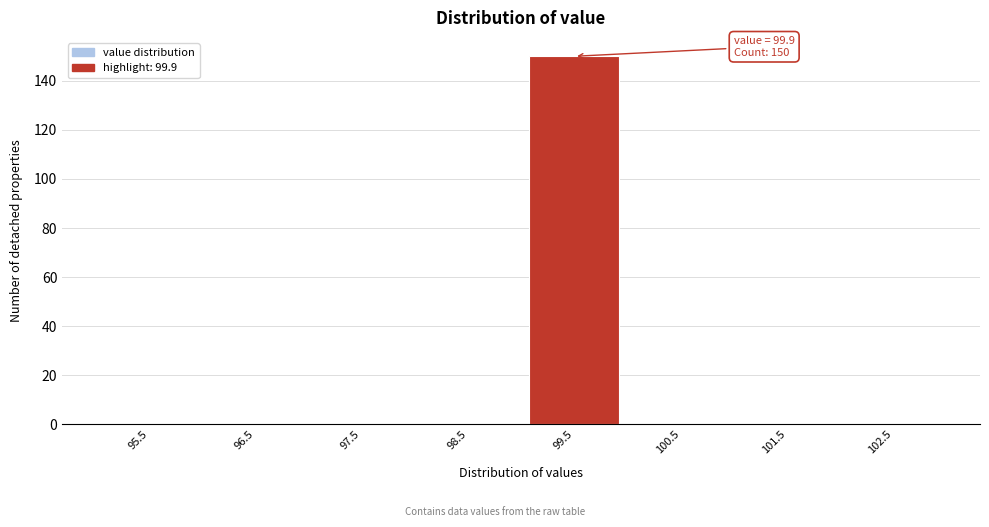

Reading left to right, transcribe all the data shown in this chart.

95.5=0	96.5=0	97.5=0	98.5=0	99.5=150	100.5=0	101.5=0	102.5=0